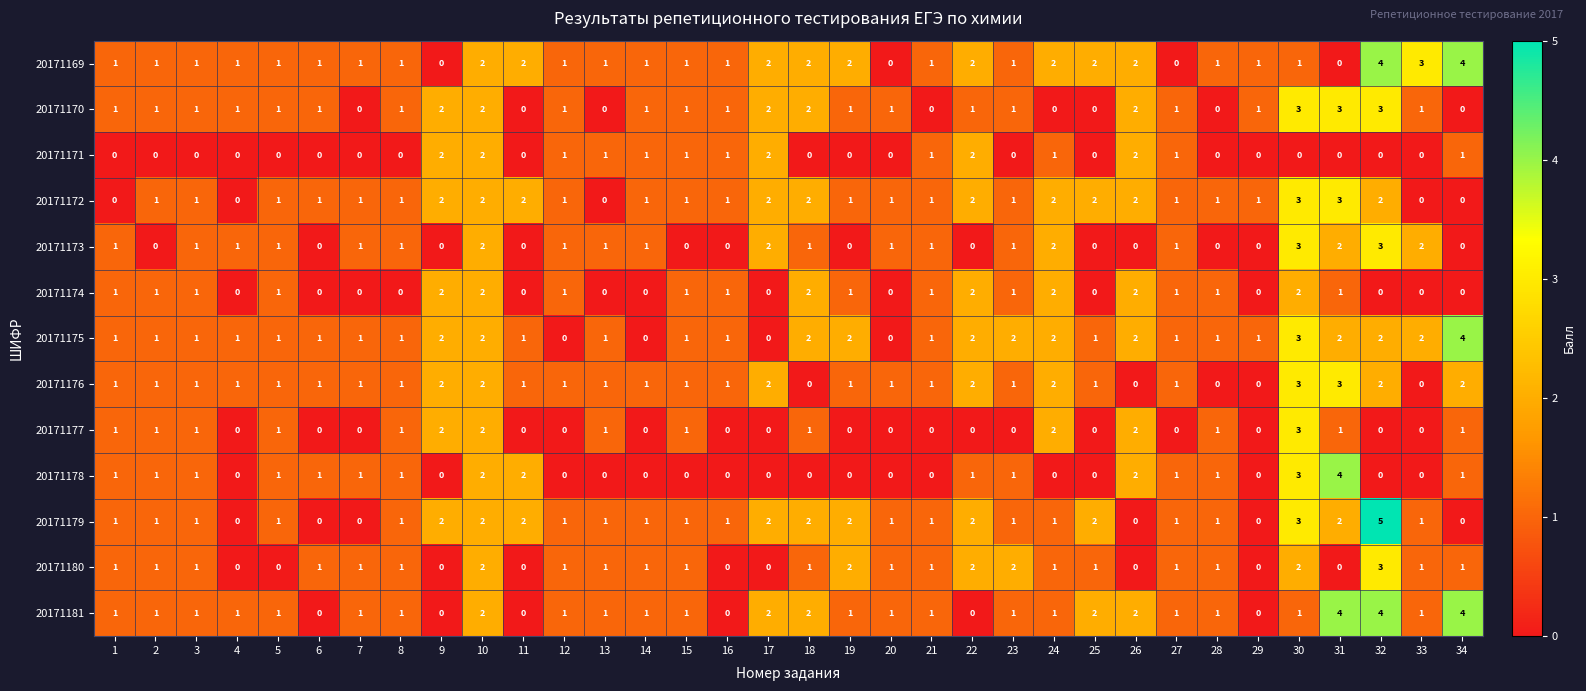

How many data points does each series have?

34